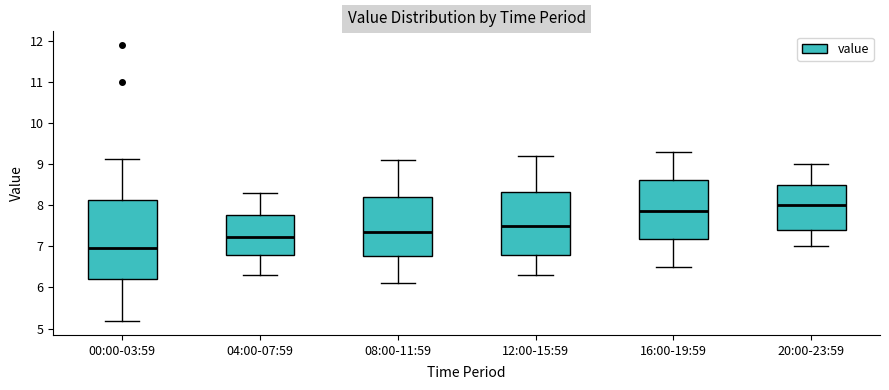

Reading left to right, transcribe this box plot: for each box, give where its median line is, the range the box spans, and where its two whiskers end, as read against the y-axis. The values are not printed on the chart, so give them approximately, as read against the axis.

00:00-03:59: median 7.0, box 6.2 to 8.1, whiskers 5.2 to 9.1
04:00-07:59: median 7.2, box 6.8 to 7.8, whiskers 6.3 to 8.3
08:00-11:59: median 7.4, box 6.8 to 8.2, whiskers 6.1 to 9.1
12:00-15:59: median 7.5, box 6.8 to 8.3, whiskers 6.3 to 9.2
16:00-19:59: median 7.9, box 7.2 to 8.6, whiskers 6.5 to 9.3
20:00-23:59: median 8.0, box 7.4 to 8.5, whiskers 7.0 to 9.0